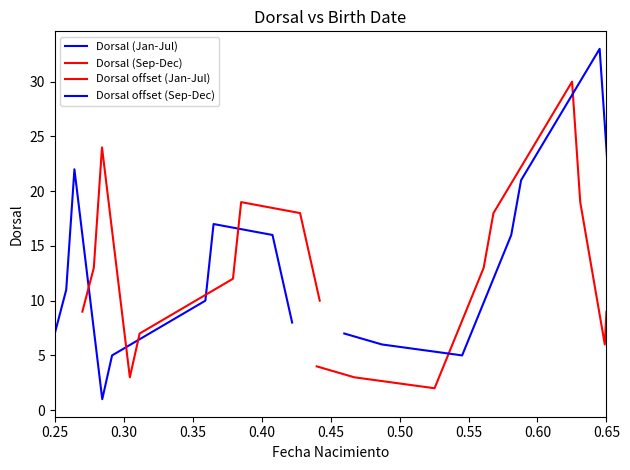

How many values in the Dorsal offset (Jan-Jul) series exceed 12?

4